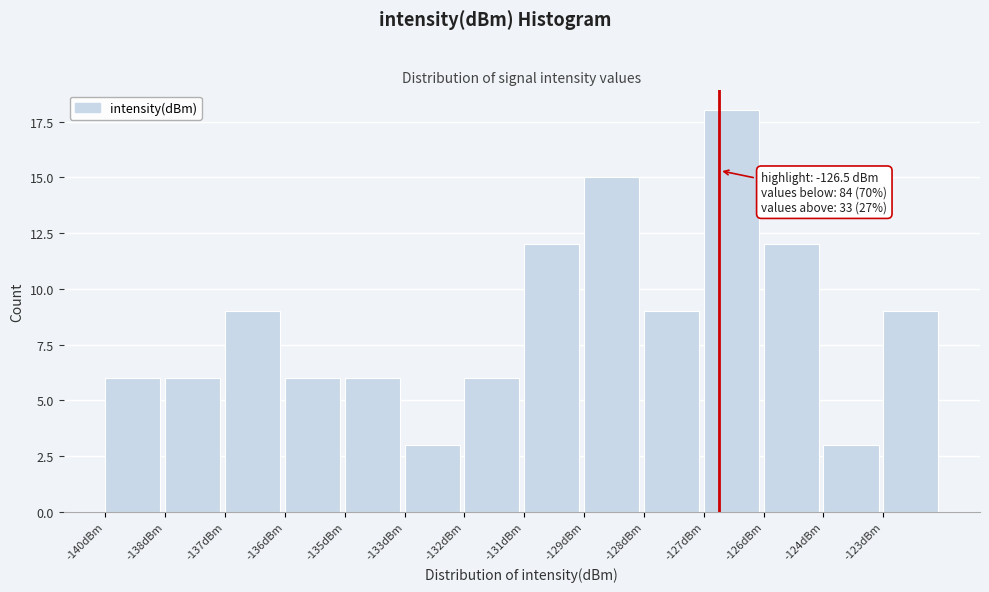

Reading left to right, what are all the values shown in this chart?

-140dBm=6	-138dBm=6	-137dBm=9	-136dBm=6	-135dBm=6	-133dBm=3	-132dBm=6	-131dBm=12	-129dBm=15	-128dBm=9	-127dBm=18	-126dBm=12	-124dBm=3	-123dBm=9